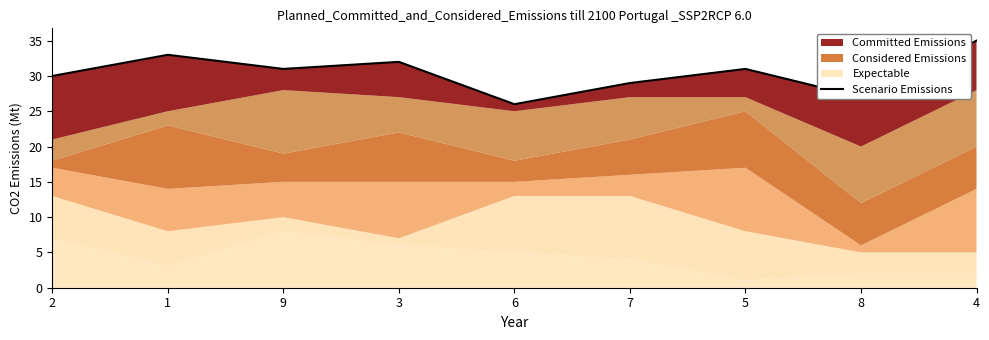

How many values are below 31?

4